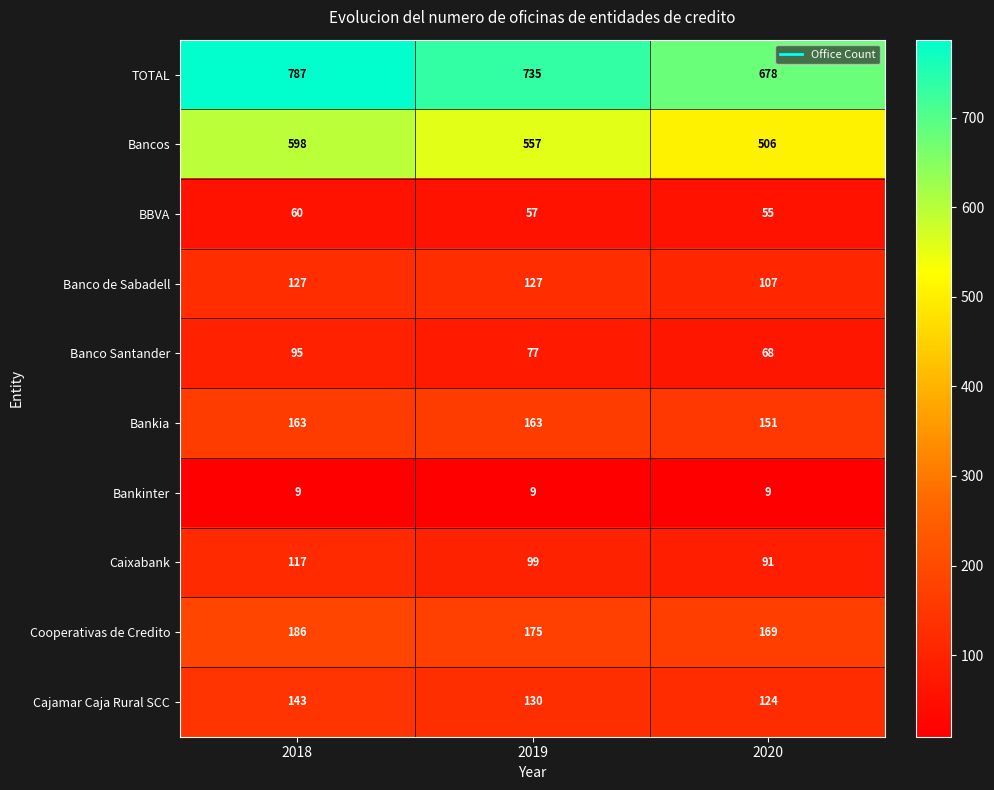

What is the difference between the second highest and minimum values in the Bancos series?

51